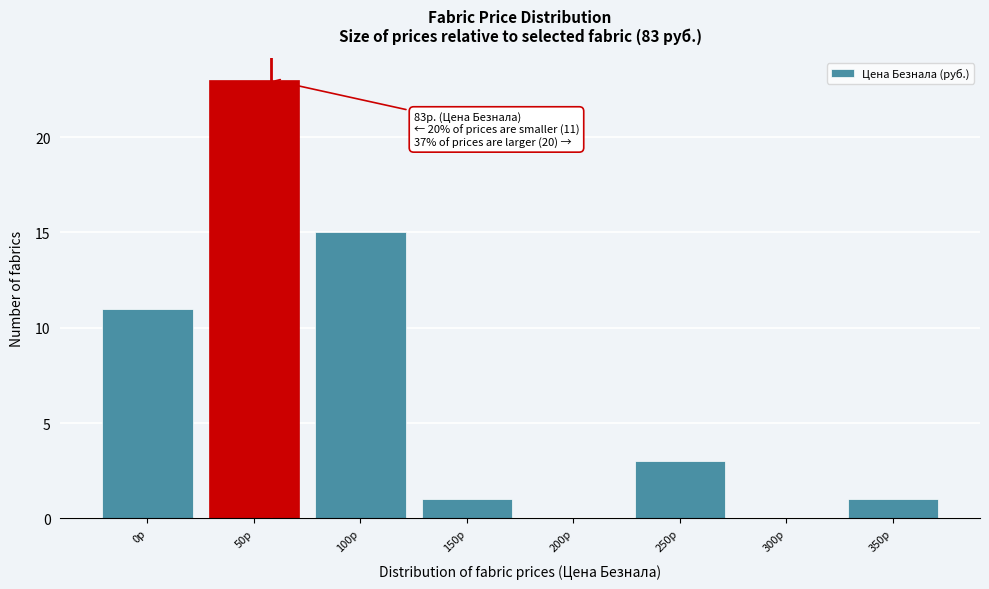

Reading left to right, list all the values displayed in this chart.

0р=11	50р=23	100р=15	150р=1	200р=0	250р=3	300р=0	350р=1